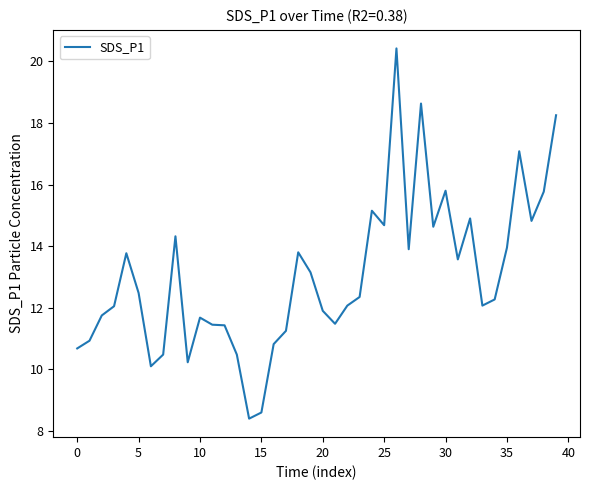

What is the minimum value shown in the chart?

8.4